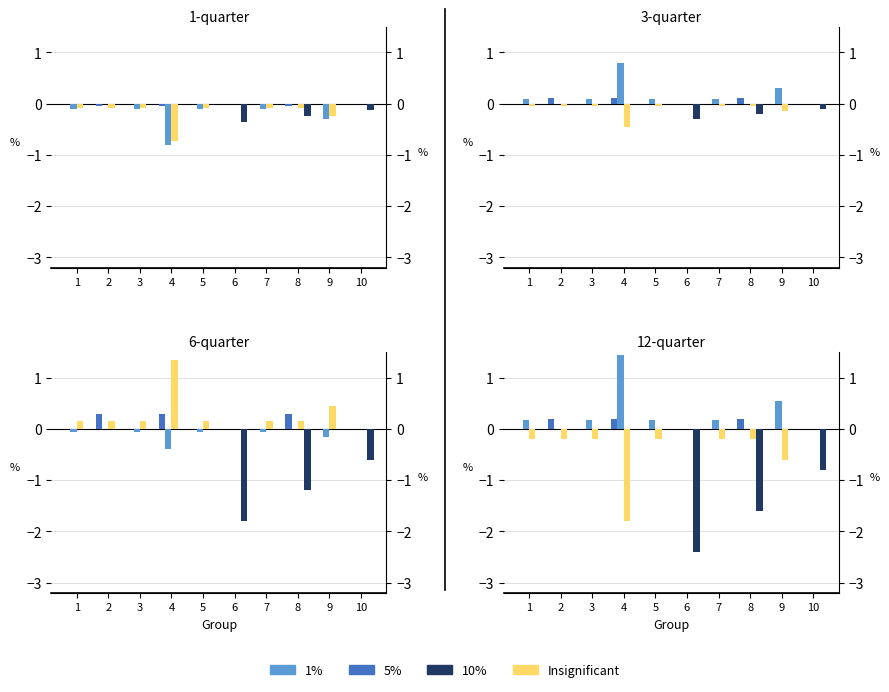

Is the value of 10% at 7 greater than the value of Insignificant at 8?

Yes